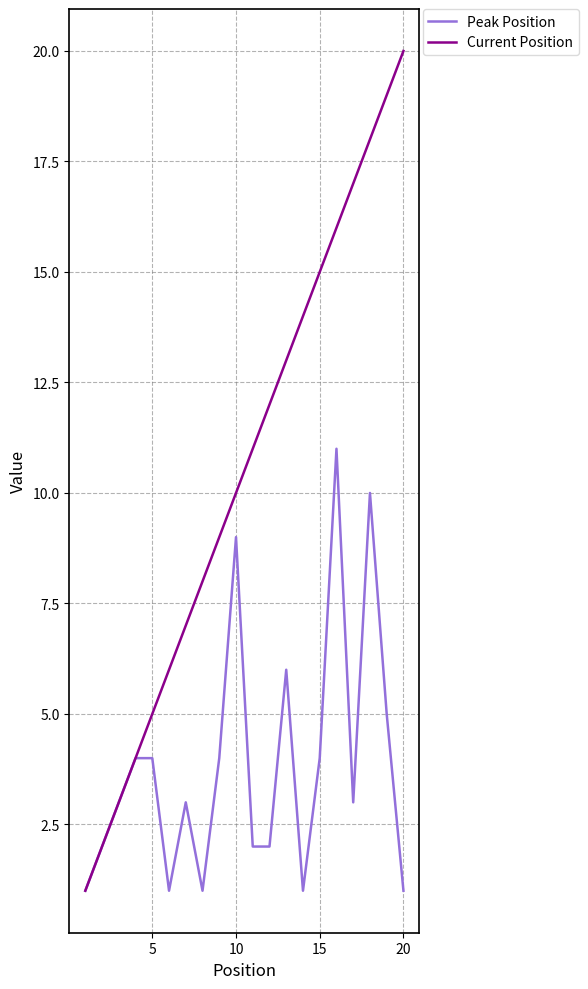

What is the average value of the Peak Position series?

4